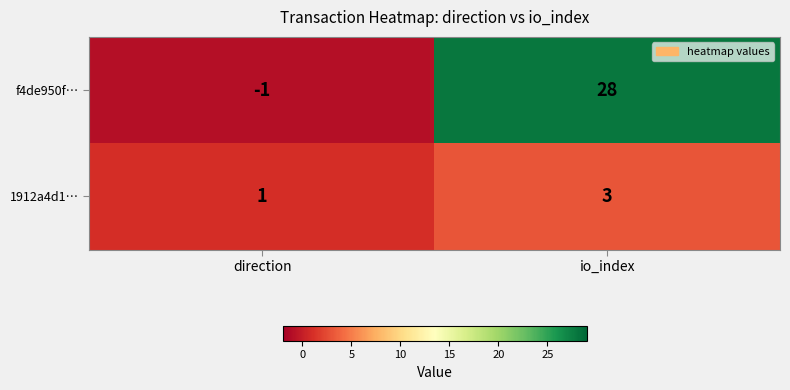

Which series has the widest spread of values?

f4de950f…